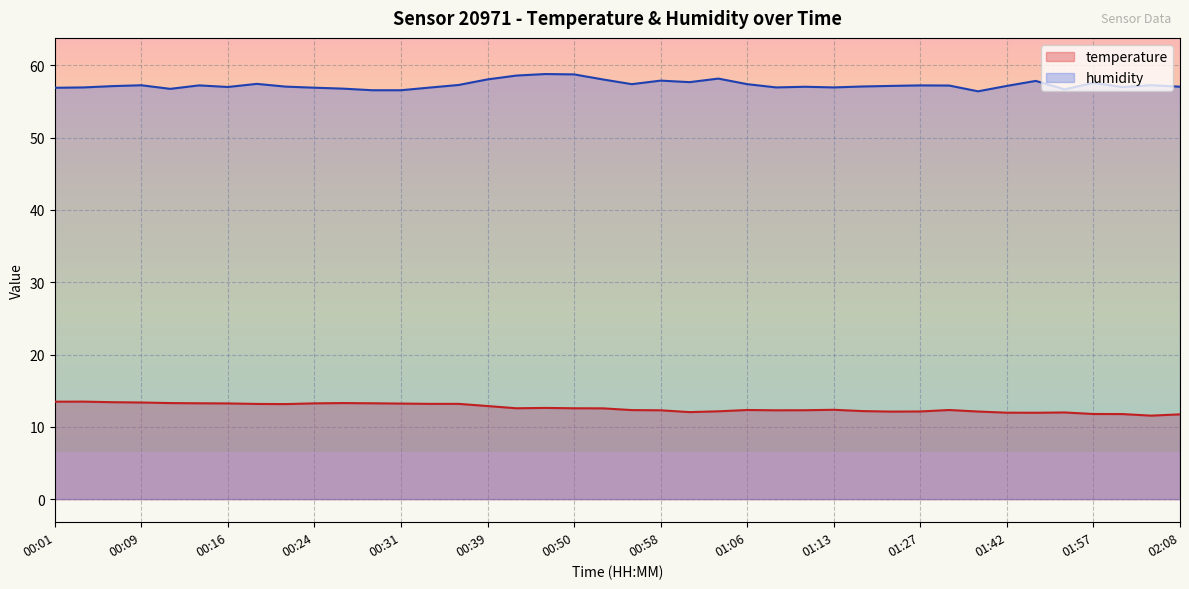

At which category does humidity reach its first local valley?

00:11